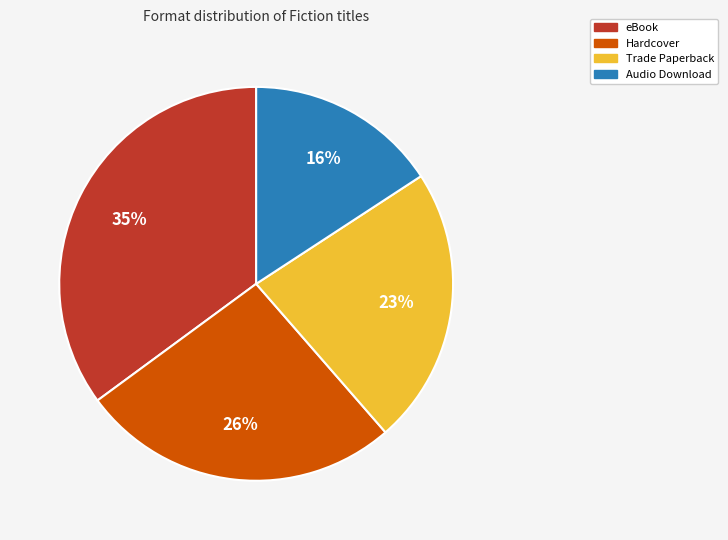

What is the ratio of the value at eBook to the value at Trade Paperback?

1.5